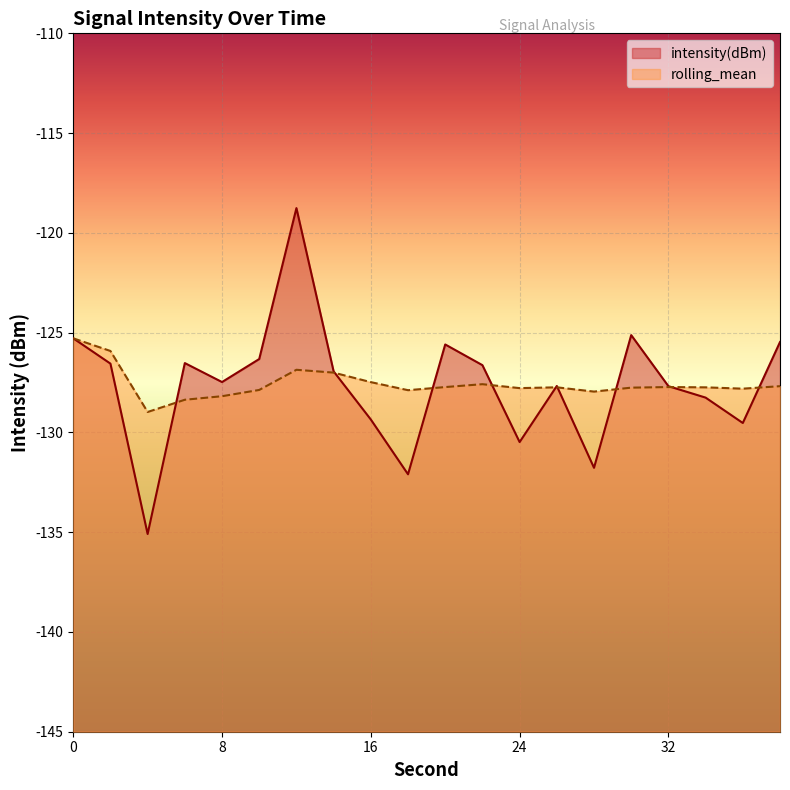

Count the number of data series in this chart.

2